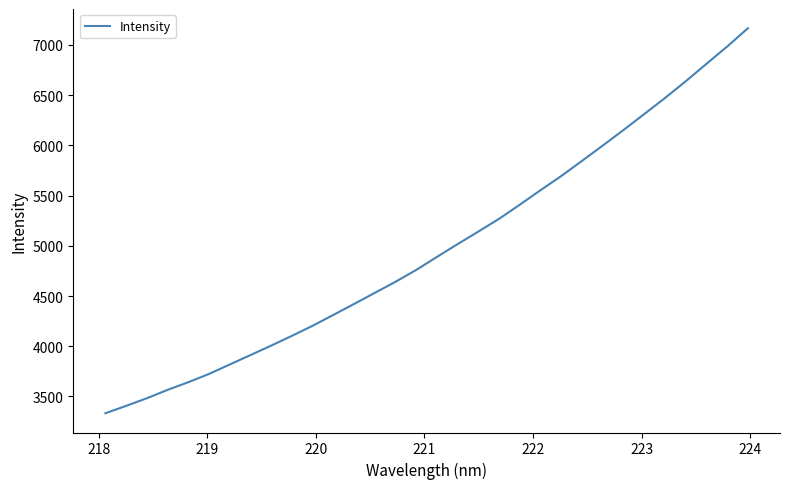

What is the difference between the maximum and minimum values?

3833.7